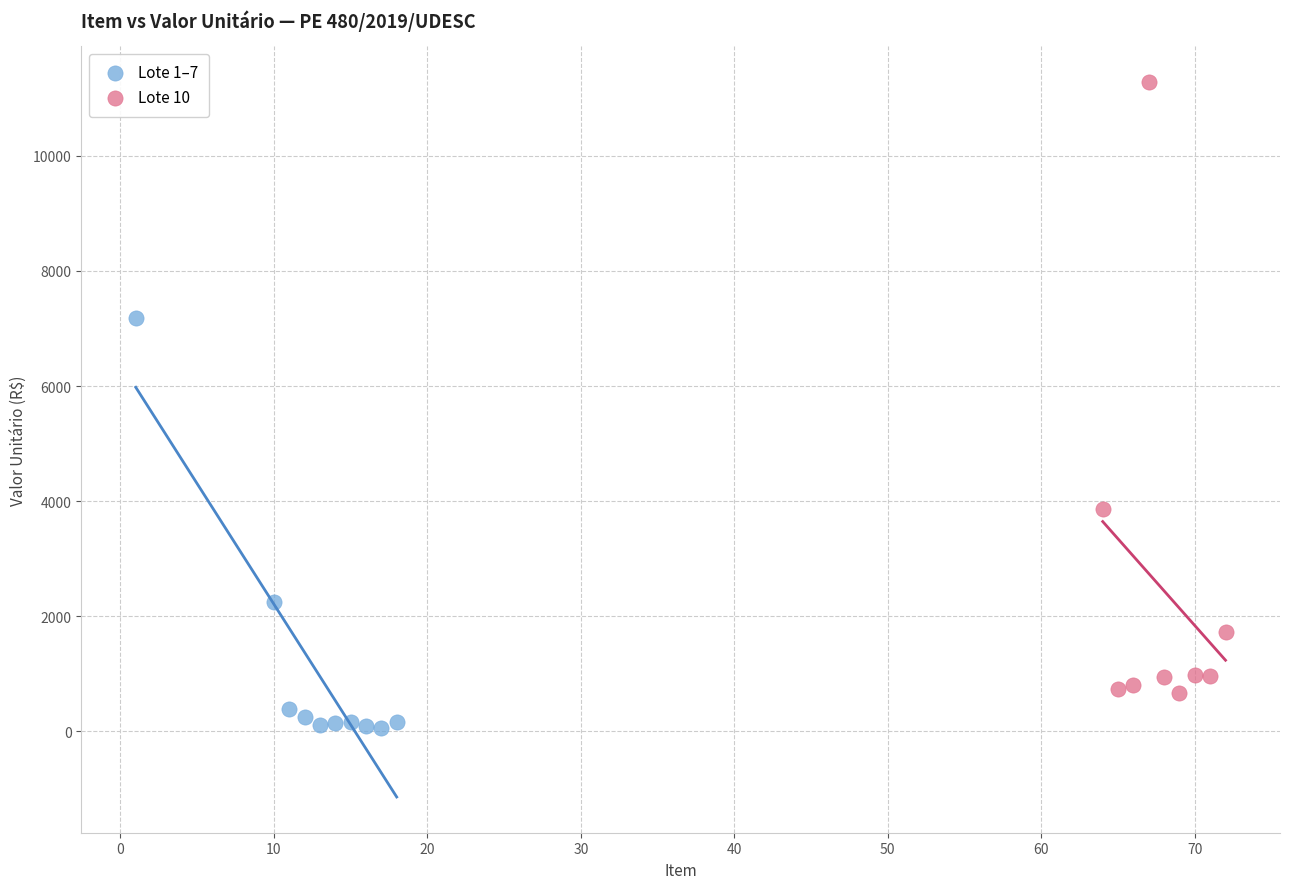

Which series reaches the minimum Y coordinate?

Lote 1–7